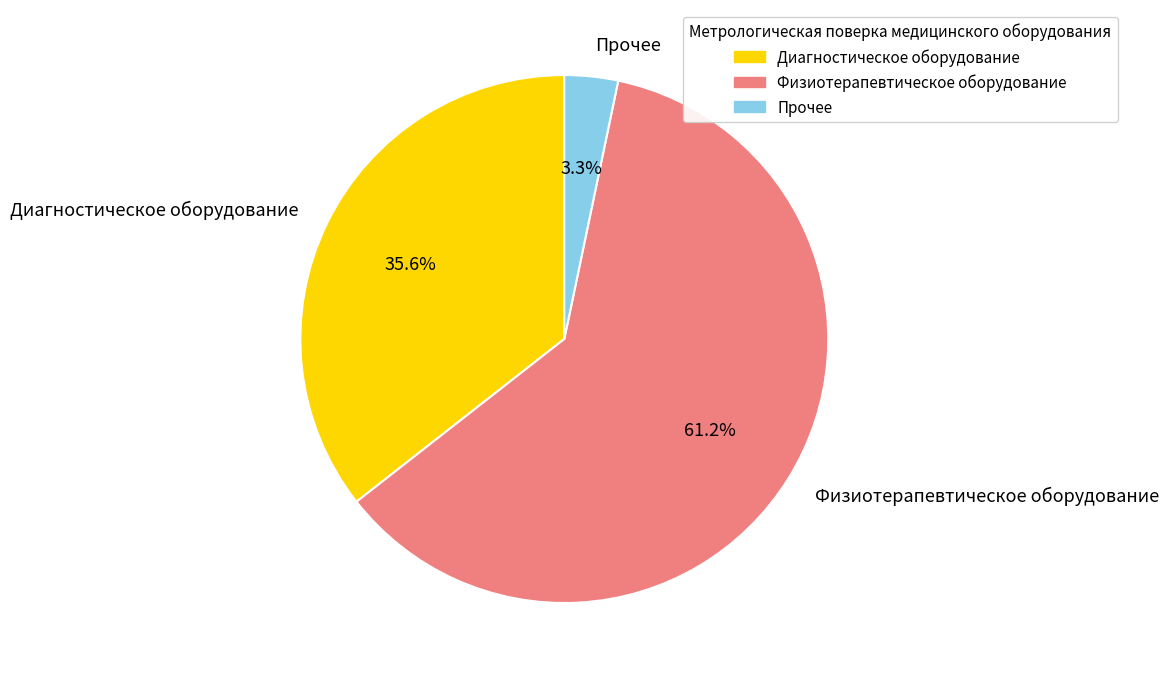

What is the largest slice in the pie chart?

Физиотерапевтическое оборудование